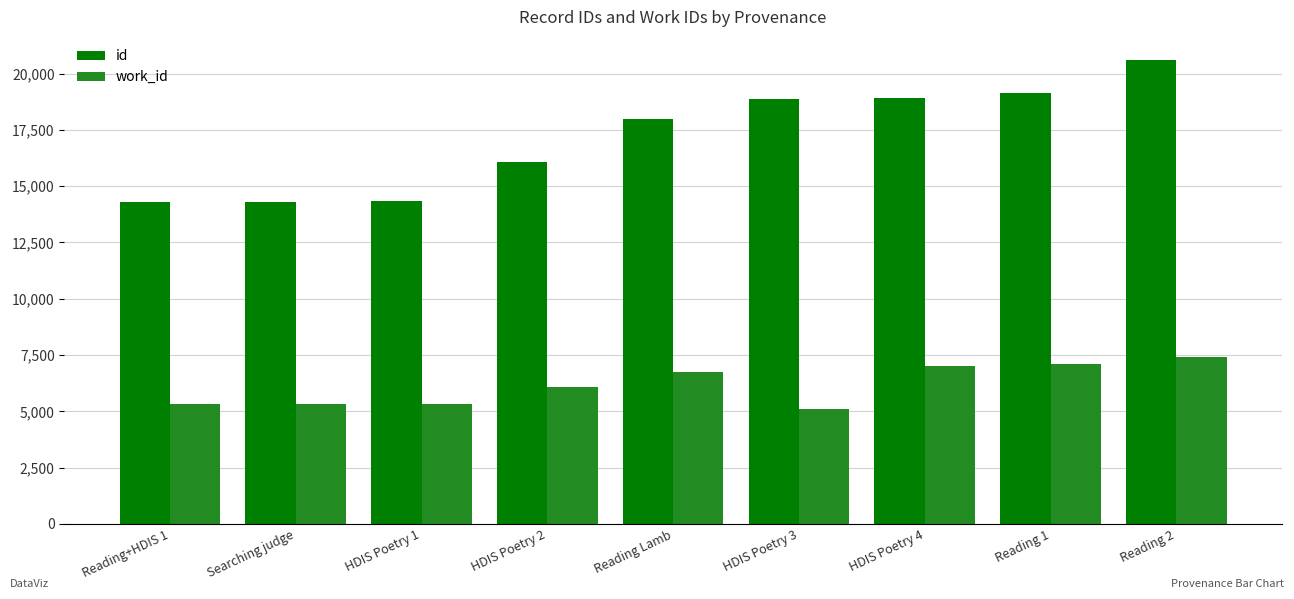

At which label does work_id reach its minimum?

HDIS Poetry 3